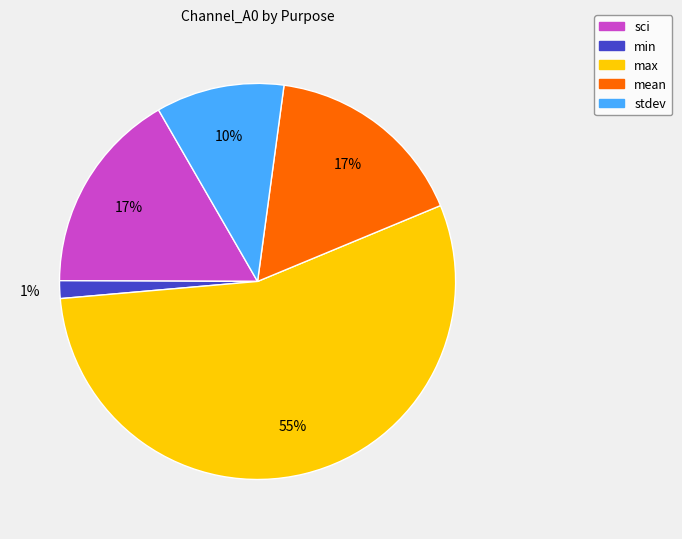

Which slice is the smallest?

min